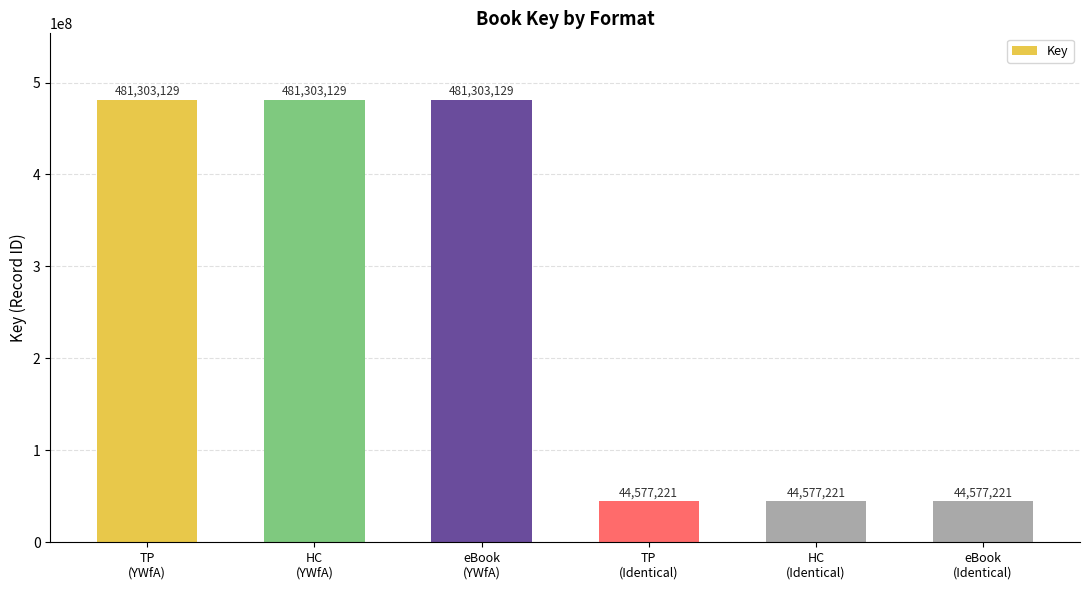

What is the difference between the maximum and second lowest values?

436725908